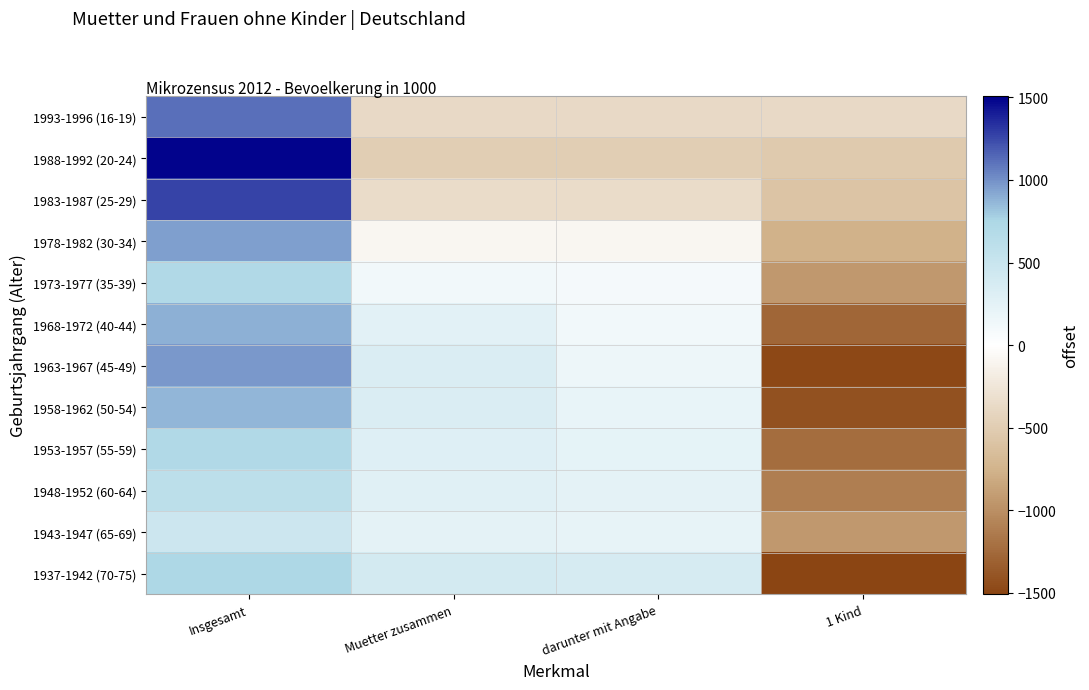

At which category does the chart reach its minimum across all series?

1 Kind